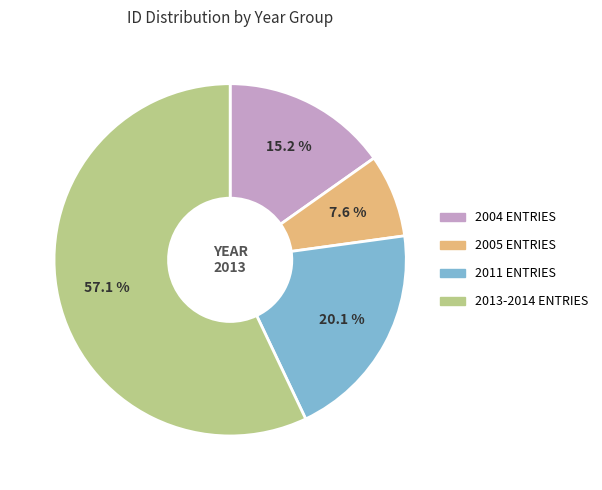

Does any single category account for the majority?

Yes